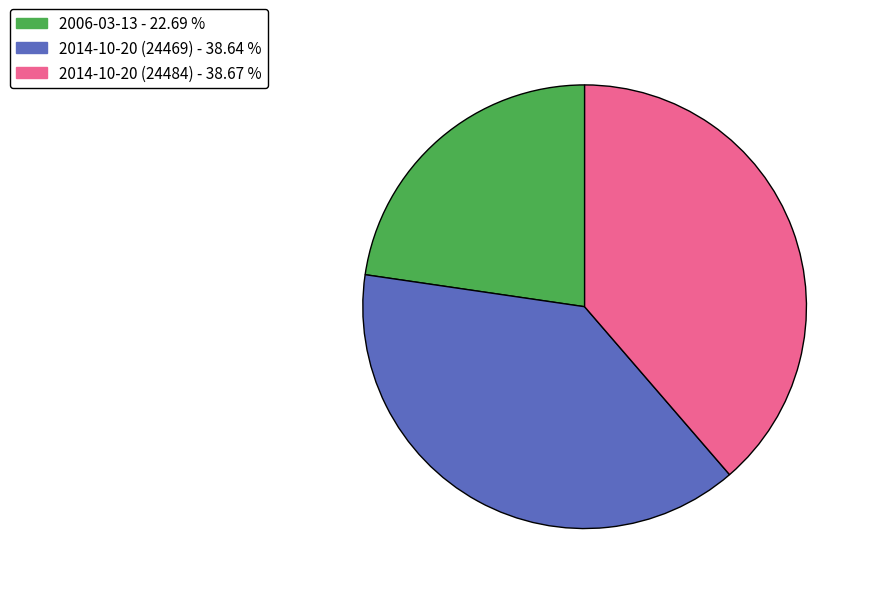

Count the number of slices in the pie.

3